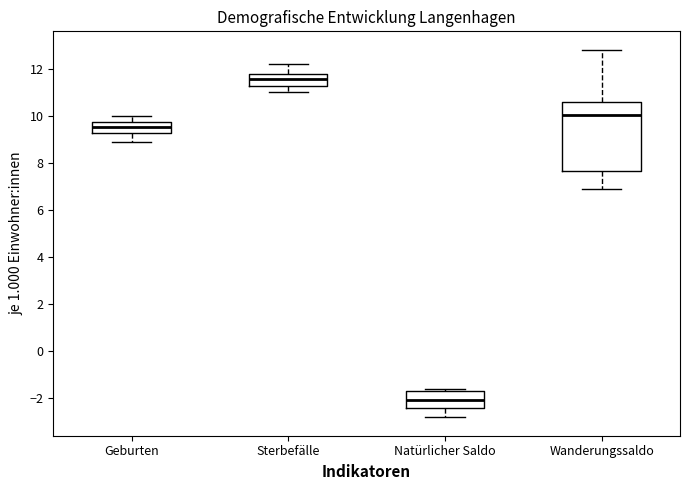

Comparing the boxes themselves (not the whiskers), which one is the tallest?

Wanderungssaldo